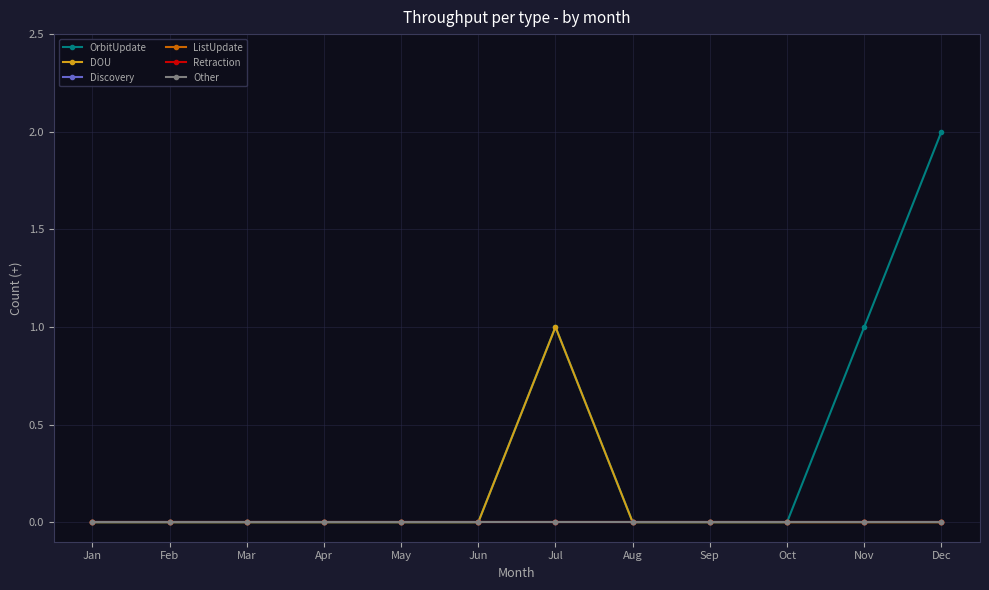

Reading left to right, extract all data points from this chart.

OrbitUpdate: Jan=0	Feb=0	Mar=0	Apr=0	May=0	Jun=0	Jul=1	Aug=0	Sep=0	Oct=0	Nov=1	Dec=2
DOU: Jan=0	Feb=0	Mar=0	Apr=0	May=0	Jun=0	Jul=1	Aug=0	Sep=0	Oct=0	Nov=0	Dec=0
Discovery: Jan=0	Feb=0	Mar=0	Apr=0	May=0	Jun=0	Jul=0	Aug=0	Sep=0	Oct=0	Nov=0	Dec=0
ListUpdate: Jan=0	Feb=0	Mar=0	Apr=0	May=0	Jun=0	Jul=0	Aug=0	Sep=0	Oct=0	Nov=0	Dec=0
Retraction: Jan=0	Feb=0	Mar=0	Apr=0	May=0	Jun=0	Jul=0	Aug=0	Sep=0	Oct=0	Nov=0	Dec=0
Other: Jan=0	Feb=0	Mar=0	Apr=0	May=0	Jun=0	Jul=0	Aug=0	Sep=0	Oct=0	Nov=0	Dec=0